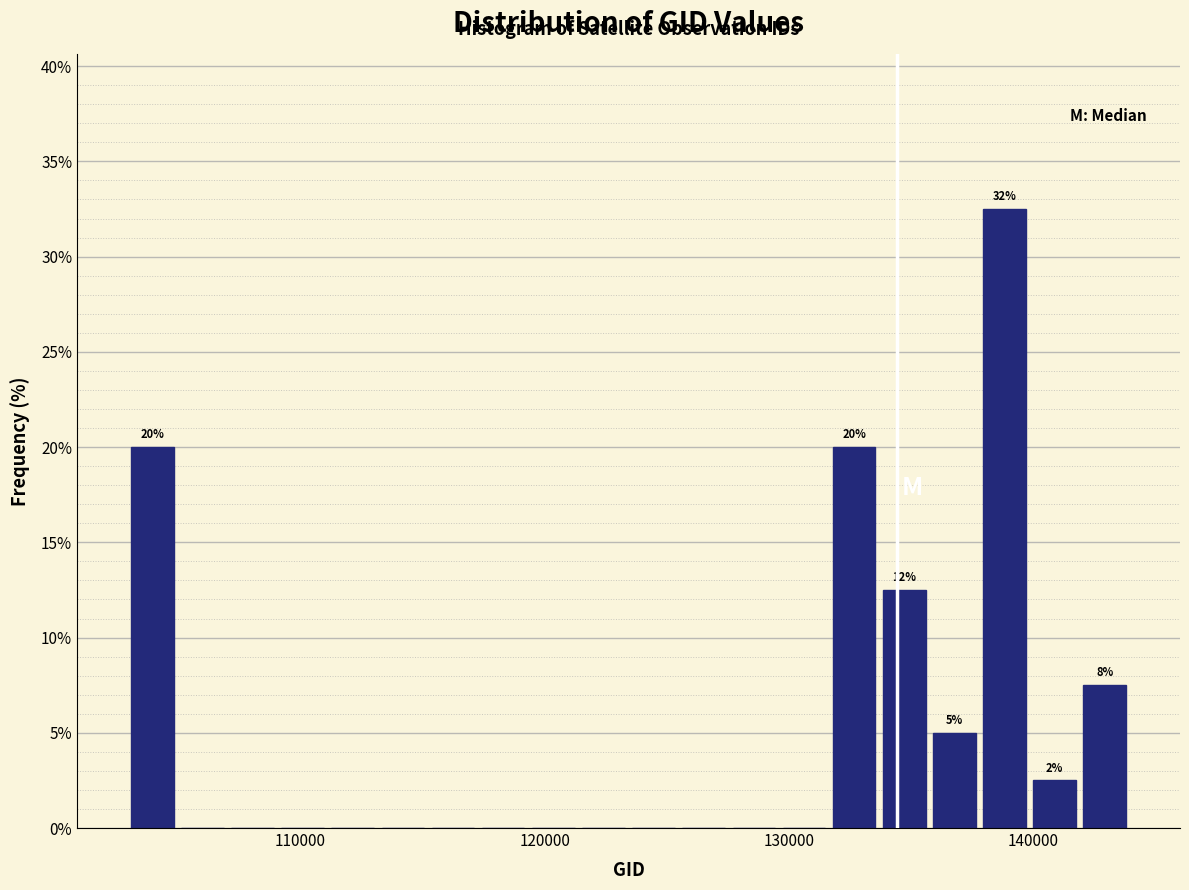

Read against the x-axis, roughly where is the centre of the tallest bar?

139000